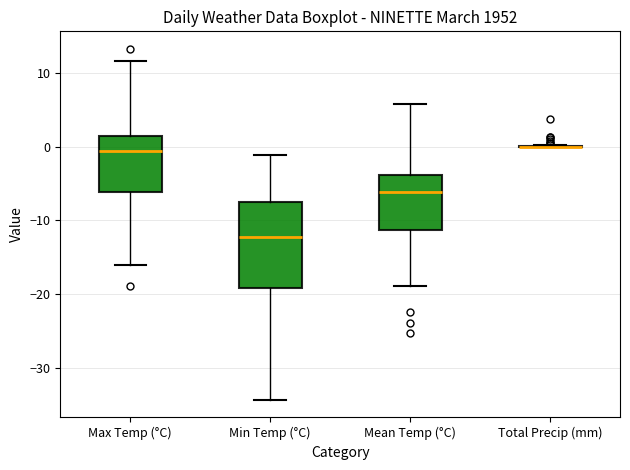

Reading left to right, read every box against the y-axis: the position of its median line, the range the box covers, and the ends of its whiskers. The values are not printed on the chart, so give them approximately, as read against the axis.

Max Temp (°C): median -1, box -6 to 1, whiskers -16 to 12
Min Temp (°C): median -12, box -19 to -7, whiskers -34 to -1
Mean Temp (°C): median -6, box -11 to -4, whiskers -19 to 6
Total Precip (mm): box collapsed to a line at 0, whiskers 0 to 0